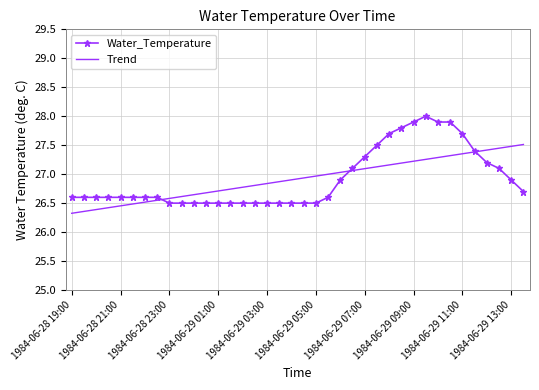

After their last crossing, which series has the higher values: Water_Temperature or Trend?

Trend